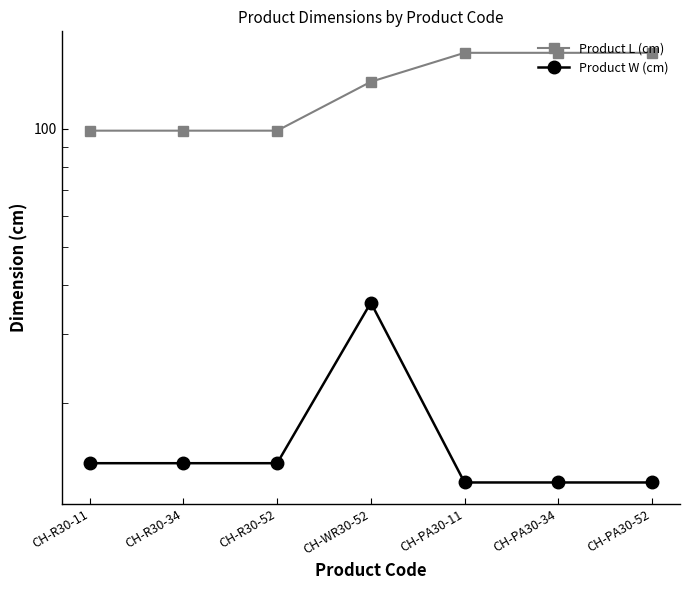

What is the greatest value displayed?

156.5